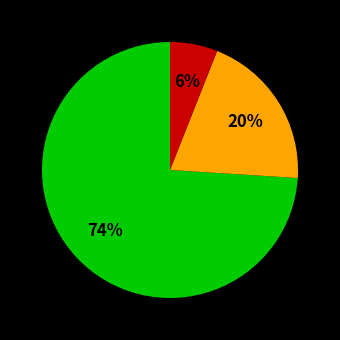

To the nearest percent, what is the average slice percentage?

33%